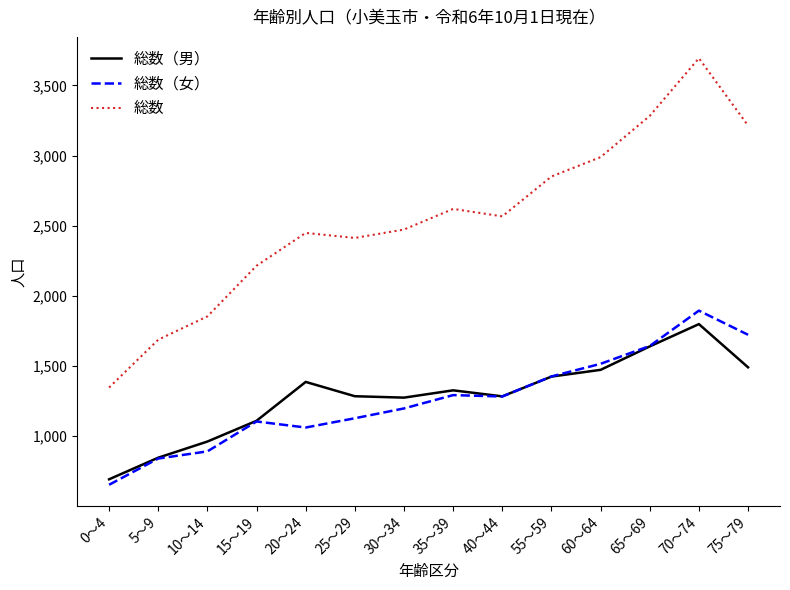

What position from the left is 60～64?

11